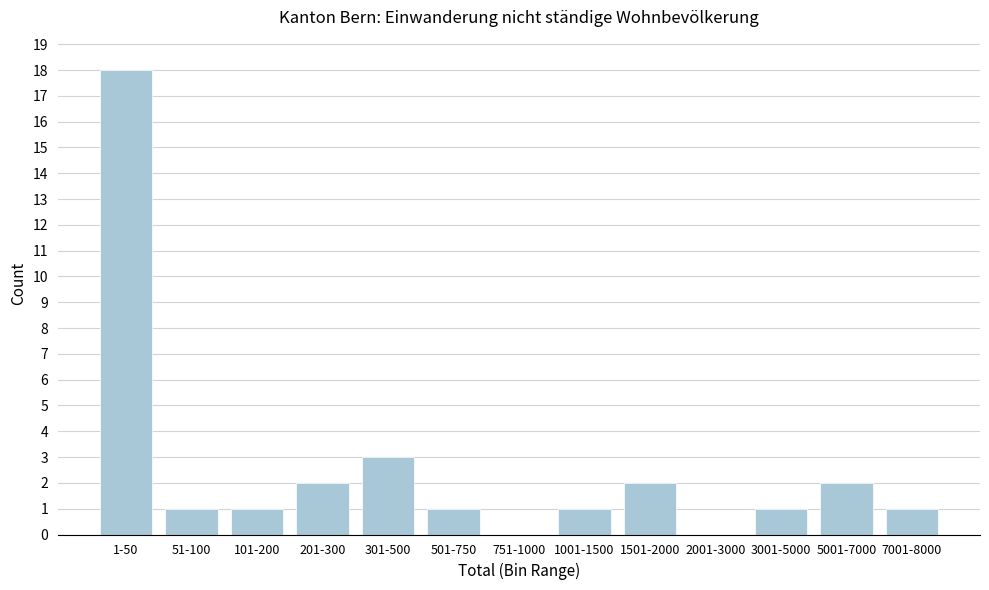

Reading left to right, extract all data points from this chart.

1-50=18	51-100=1	101-200=1	201-300=2	301-500=3	501-750=1	751-1000=0	1001-1500=1	1501-2000=2	2001-3000=0	3001-5000=1	5001-7000=2	7001-8000=1